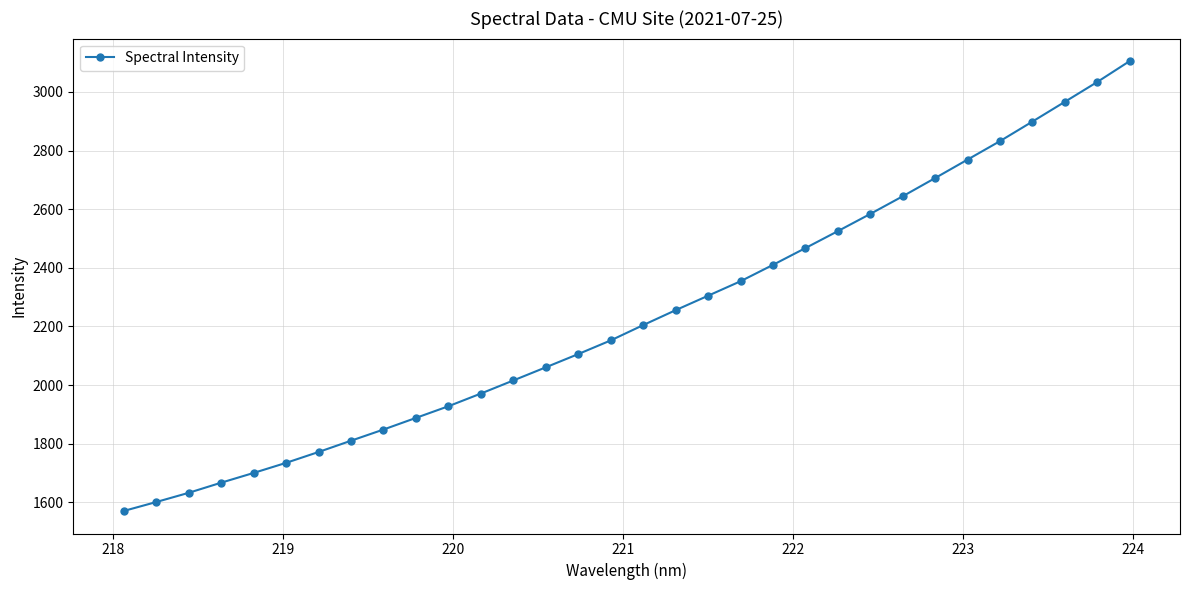

What is the value of the 12th point from the left?

1971.0